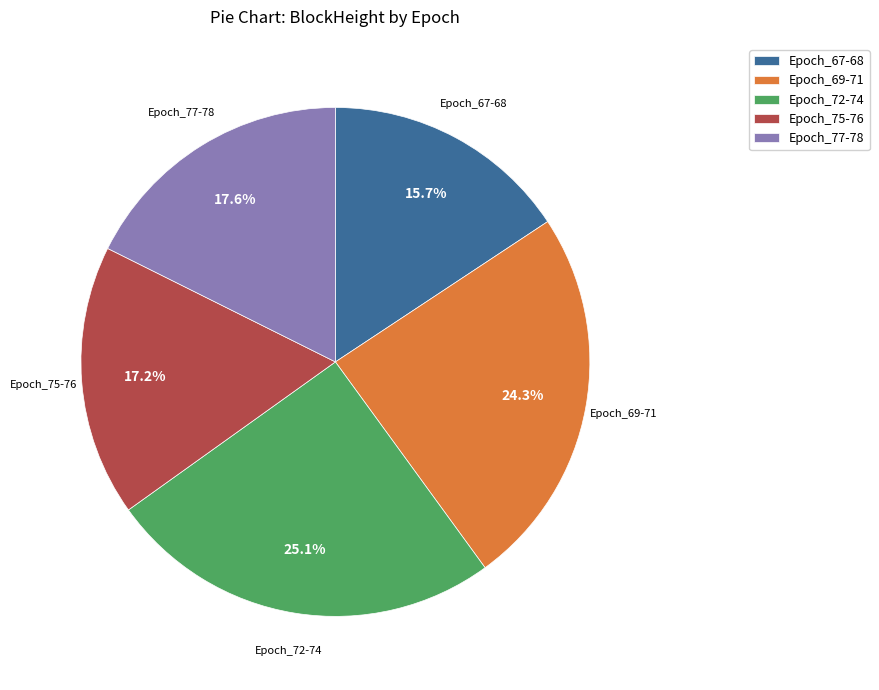

Is there any slice that represents more than half of the pie?

No